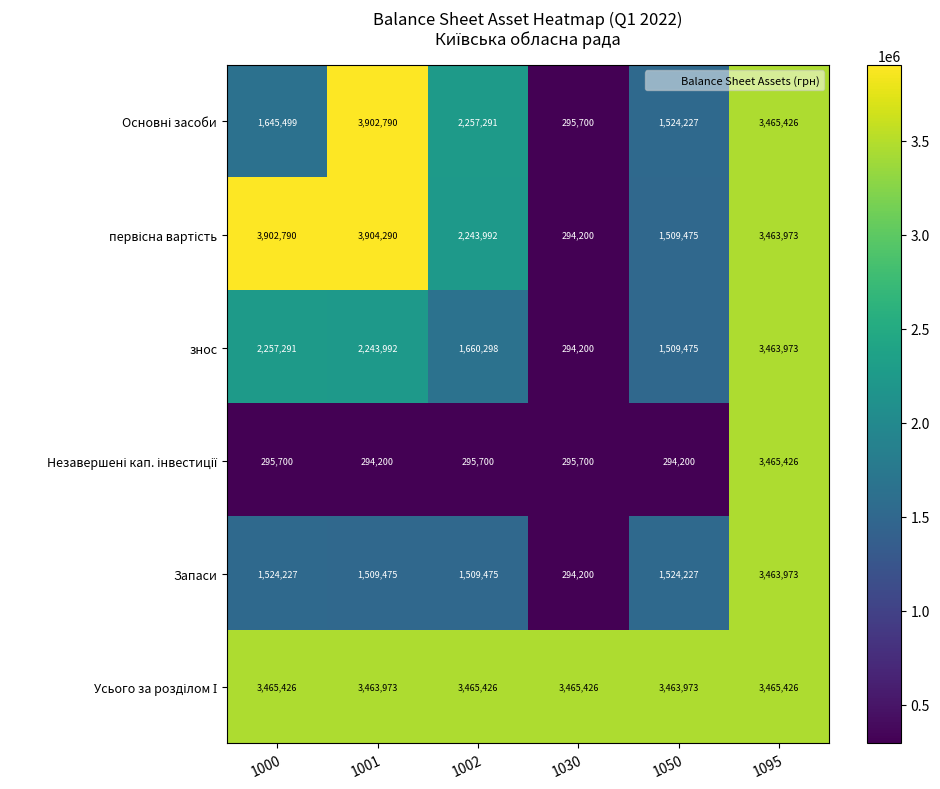

What is the maximum value shown in the chart?

3904290